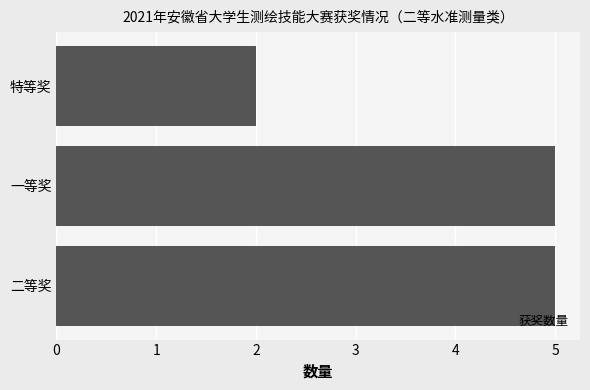

What is the sum of all values?

12